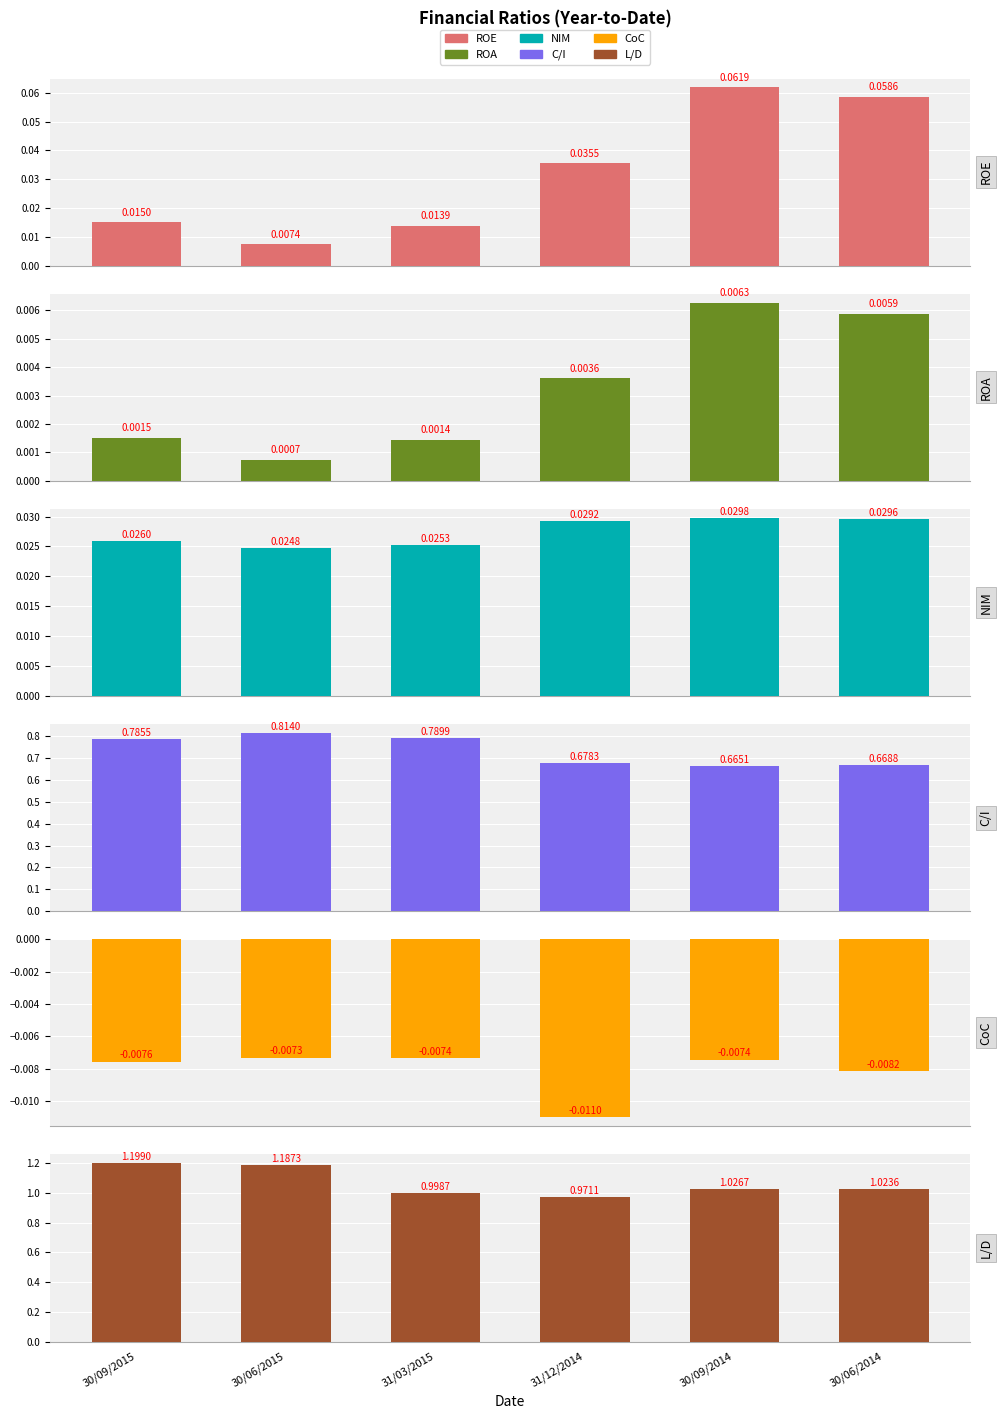

Reading left to right, what are all the values shown in this chart?

ROE: 0.0	0.0	0.0	0.0	0.1	0.1
ROA: 0.0	0.0	0.0	0.0	0.0	0.0
NIM: 0.0	0.0	0.0	0.0	0.0	0.0
C/I: 0.8	0.8	0.8	0.7	0.7	0.7
CoC: -0.0	-0.0	-0.0	-0.0	-0.0	-0.0
L/D: 1.2	1.2	1.0	1.0	1.0	1.0